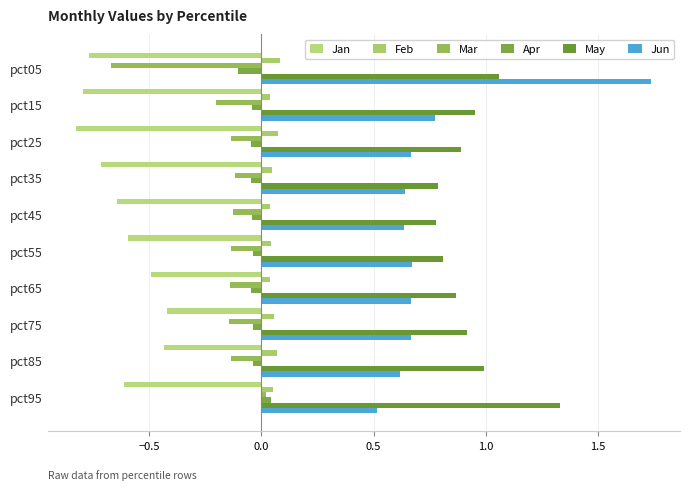

How many categories are shown in the chart?

10